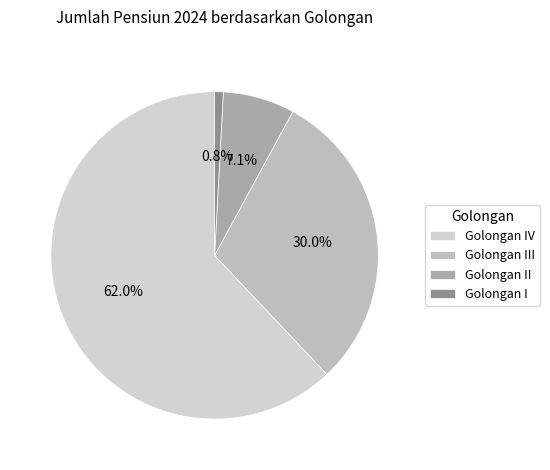

What percentage is the Golongan IV slice, to the nearest percent?

62%